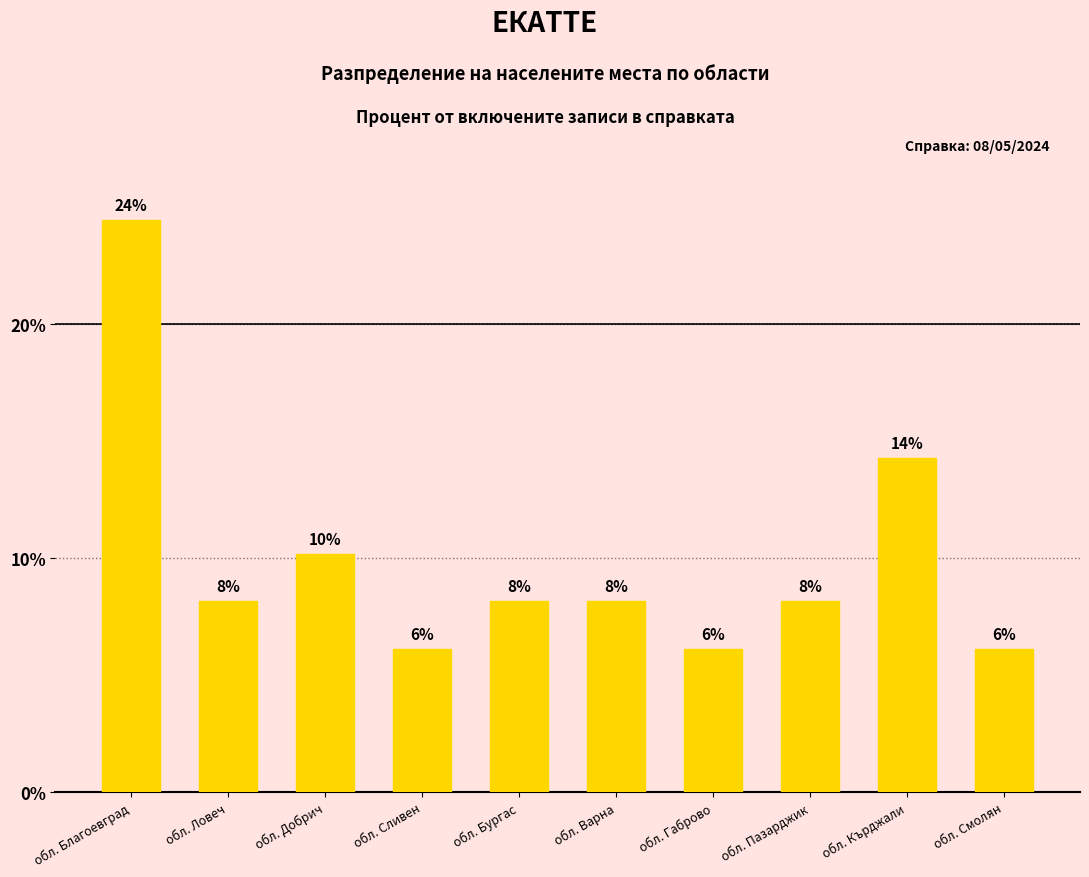

What is the change in value from обл. Благоевград to обл. Варна?

-16.3